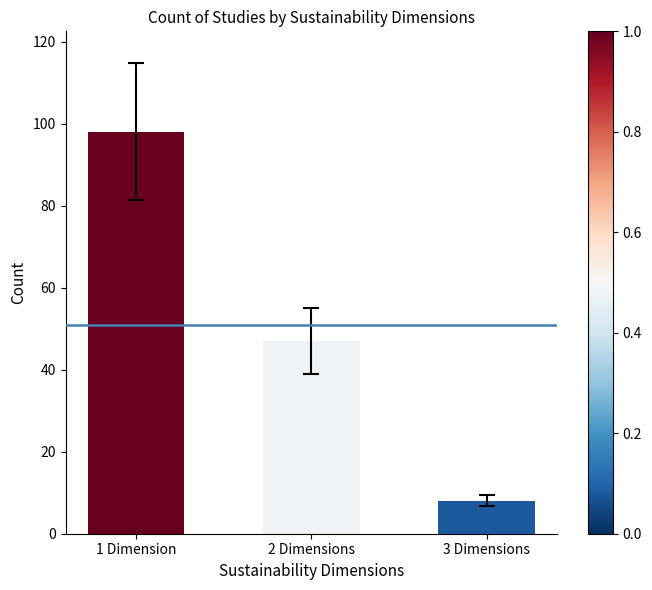

Count the number of categories in the chart.

3